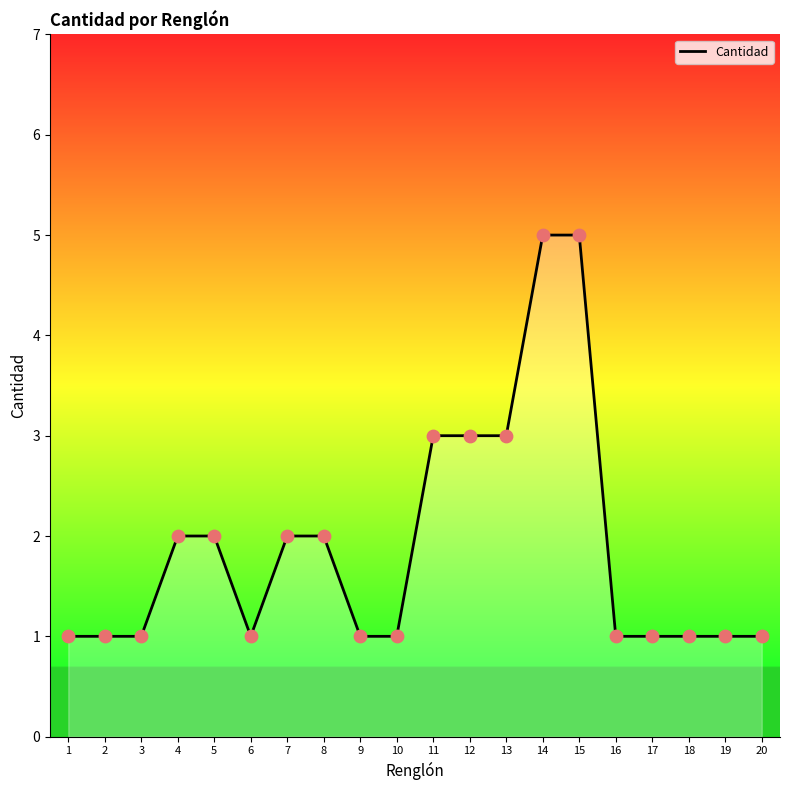

What is the change in value from 12 to 16?

-2